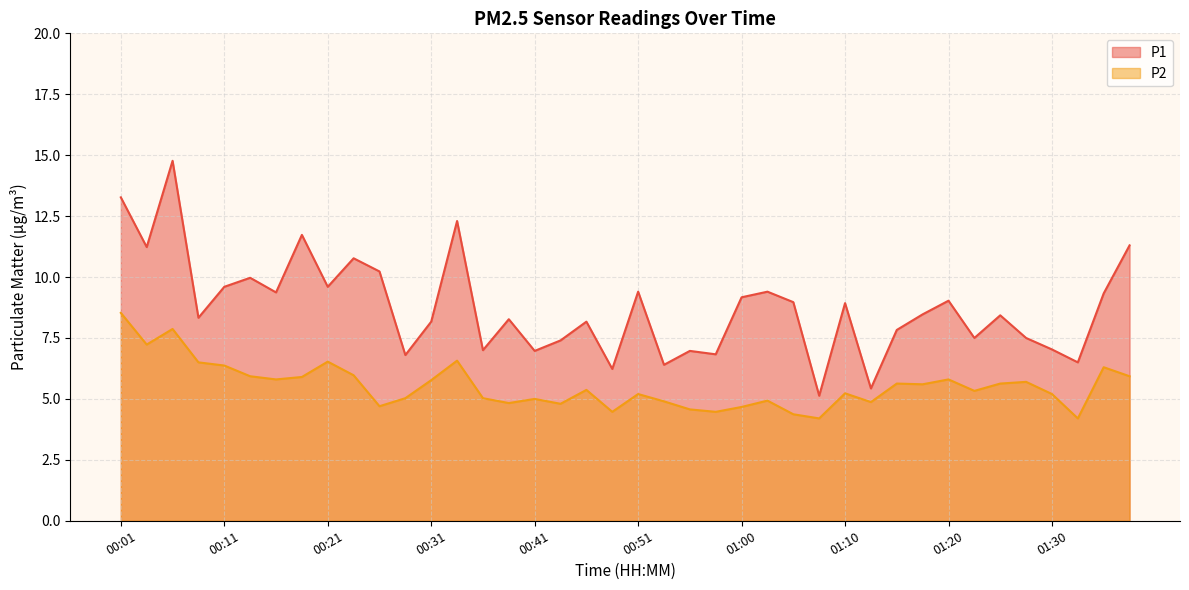

What are all the series names shown in the legend?

P1, P2